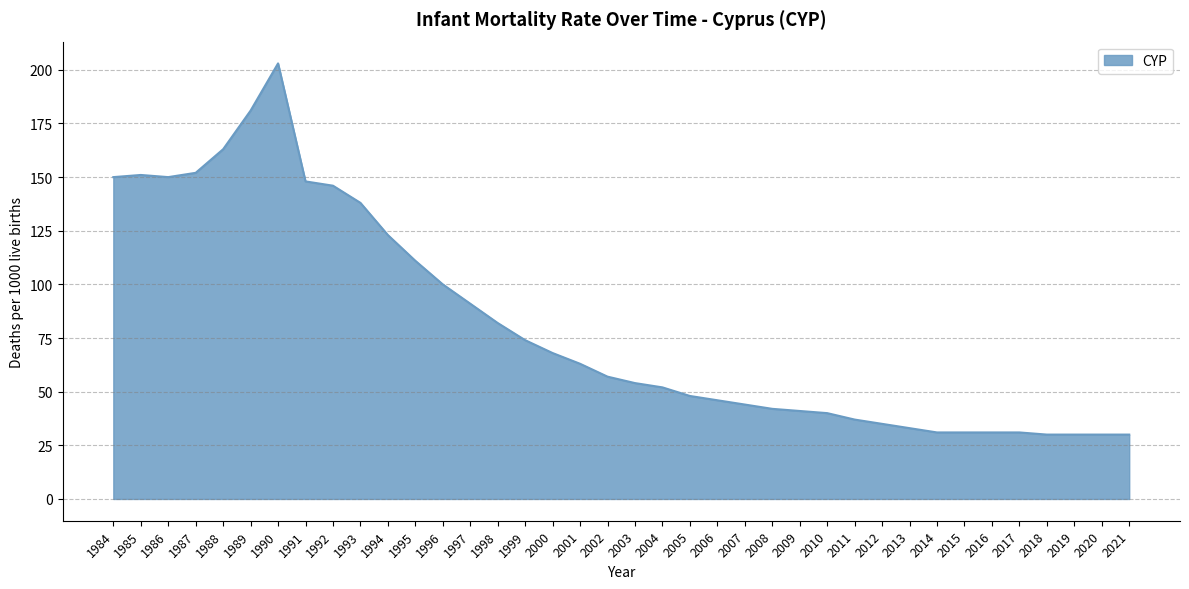

The chart shows a value of 123 at 1994. True or false?

True